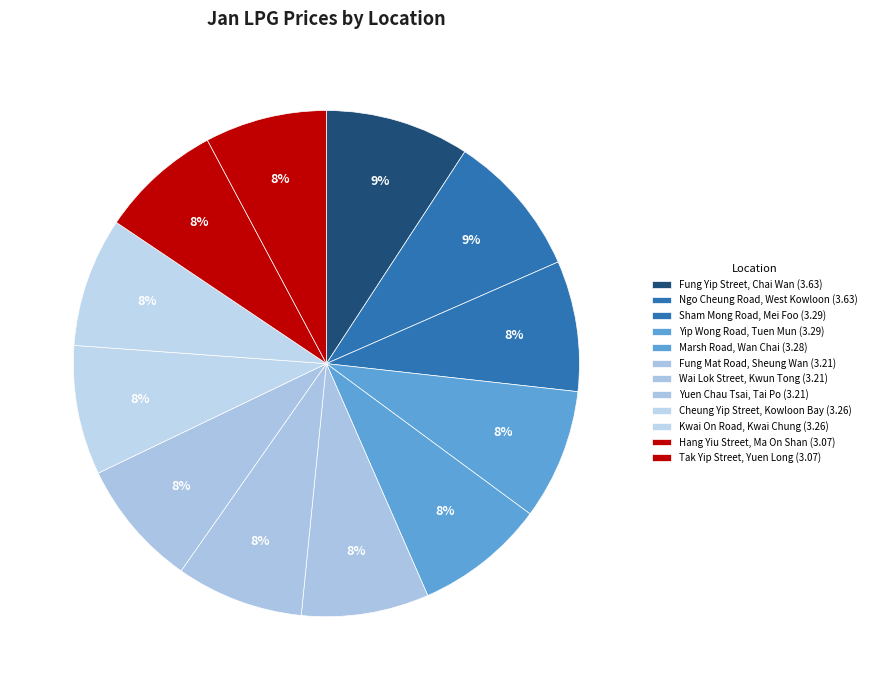

Rank the categories by value from lowest to highest.

Hang Yiu Street, Ma On Shan, Tak Yip Street, Yuen Long, Fung Mat Road, Sheung Wan, Wai Lok Street, Kwun Tong, Yuen Chau Tsai, Tai Po, Cheung Yip Street, Kowloon Bay, Kwai On Road, Kwai Chung, Marsh Road, Wan Chai, Sham Mong Road, Mei Foo, Yip Wong Road, Tuen Mun, Fung Yip Street, Chai Wan, Ngo Cheung Road, West Kowloon